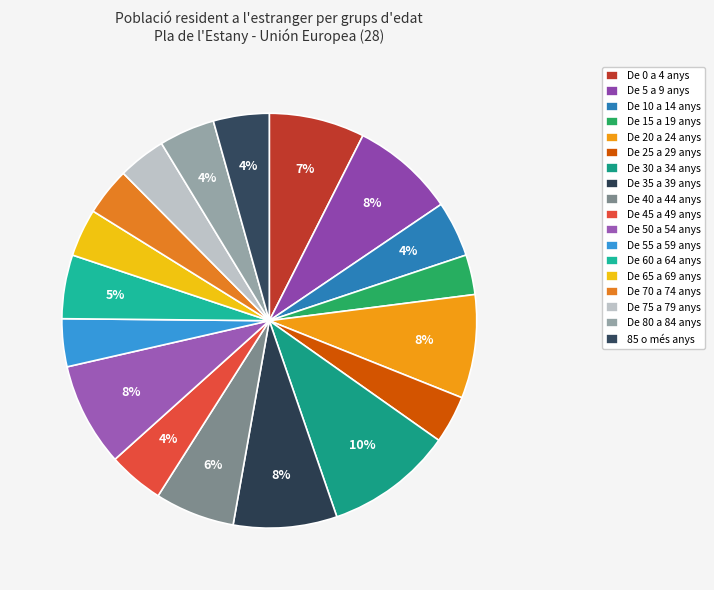

How many slices are in this pie chart?

18